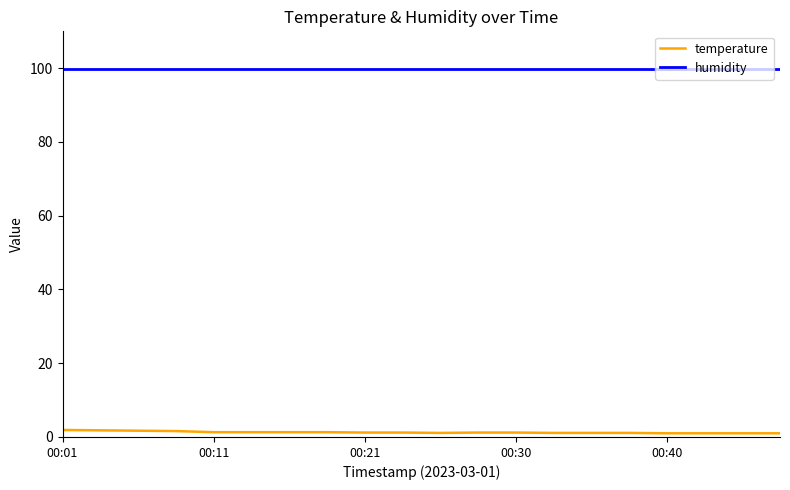

What is the greatest value displayed?

99.9